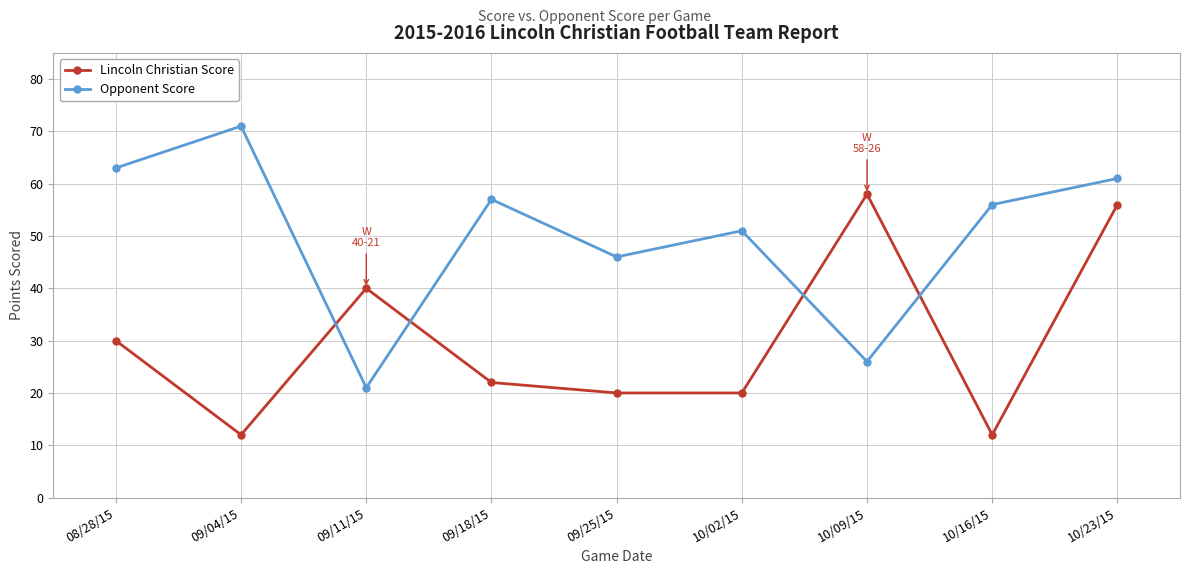

The value of Lincoln Christian Score at 09/04/15 is 12. True or false?

True